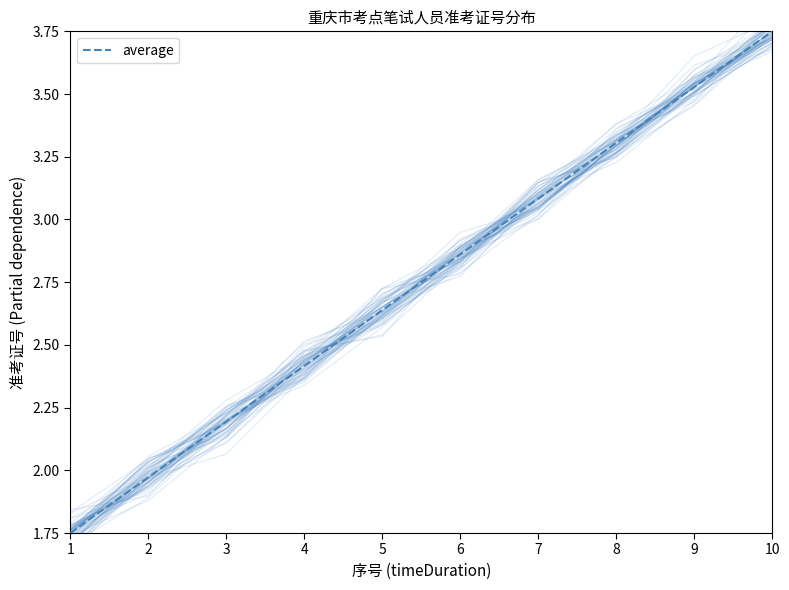

What is the difference between the maximum and minimum values?

2.0